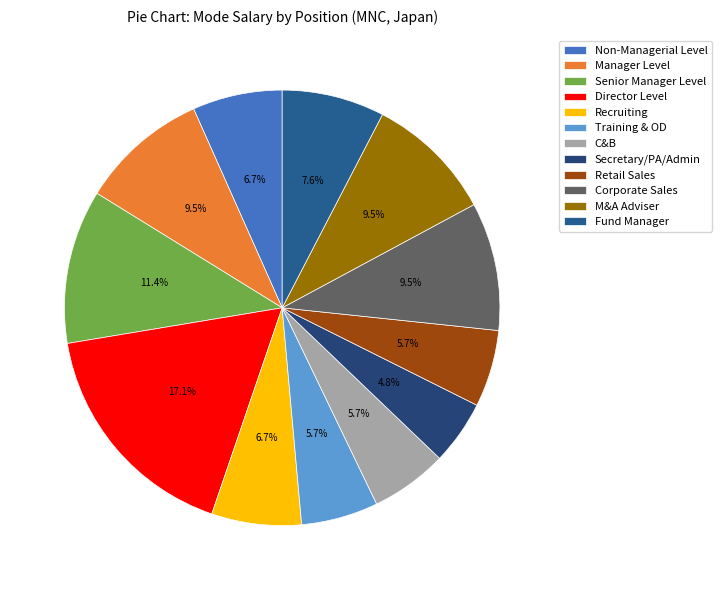

Rank the categories by value from highest to lowest.

Director Level, Senior Manager Level, Manager Level, Corporate Sales, M&A Adviser, Fund Manager, Non-Managerial Level, Recruiting, Training & OD, C&B, Retail Sales, Secretary/PA/Admin